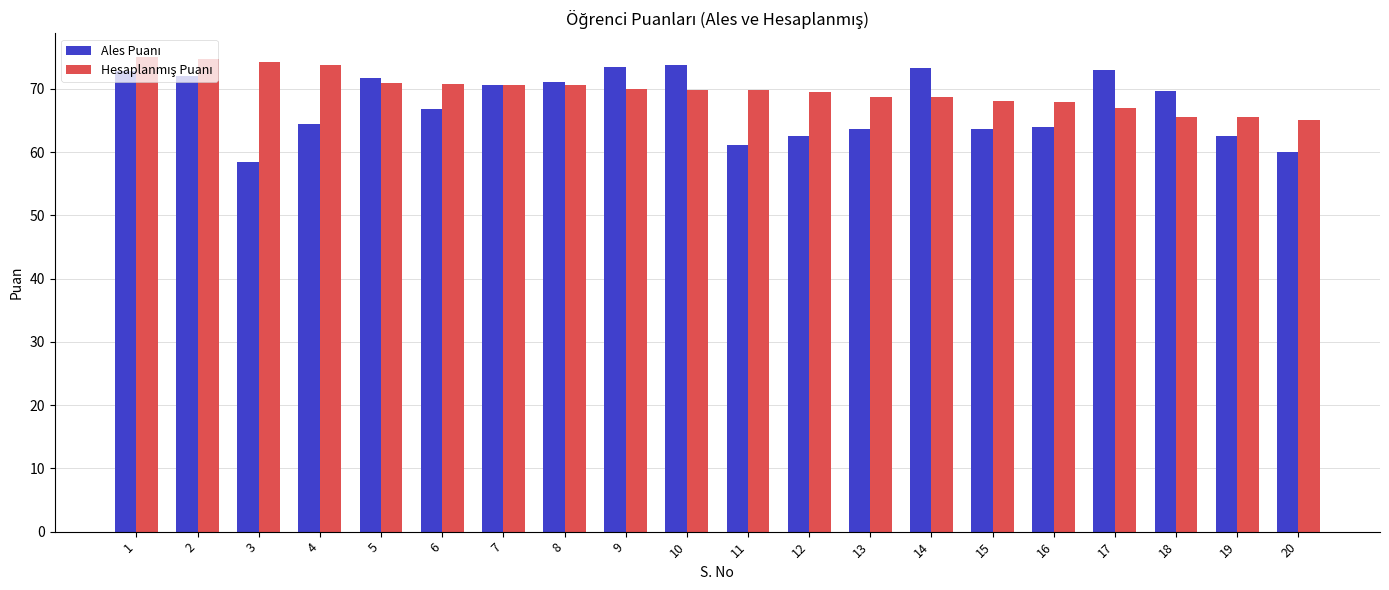

What is the spread (max minus min) of values at 3?

15.8